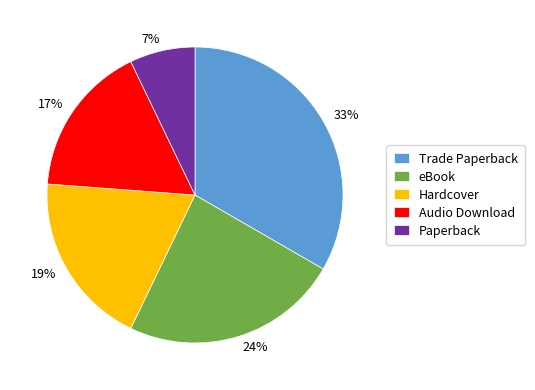

Does Trade Paperback represent more than half of the total?

No